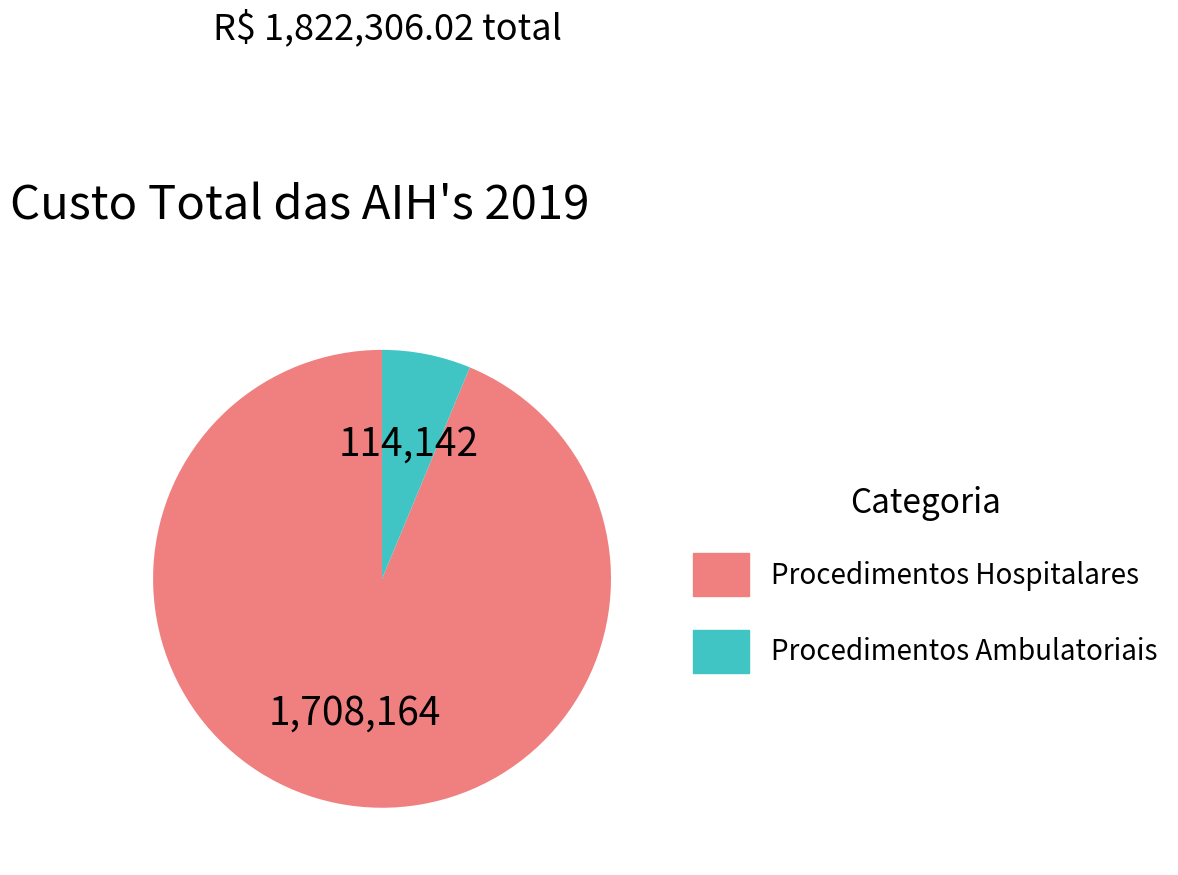

Combined, do Procedimentos Ambulatoriais and Procedimentos Hospitalares account for over 50%?

Yes